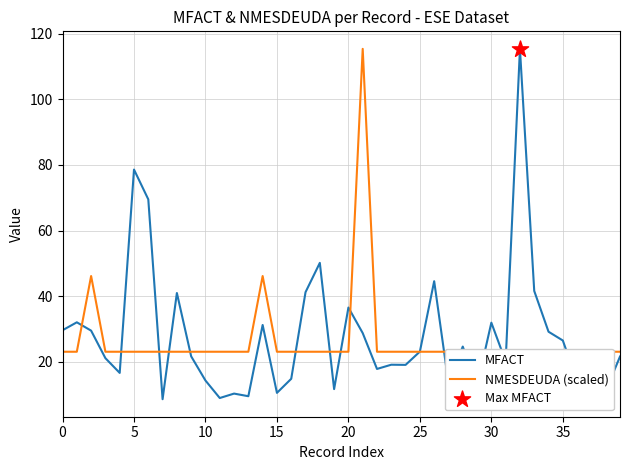

Which series has the largest total across all categories?

MFACT